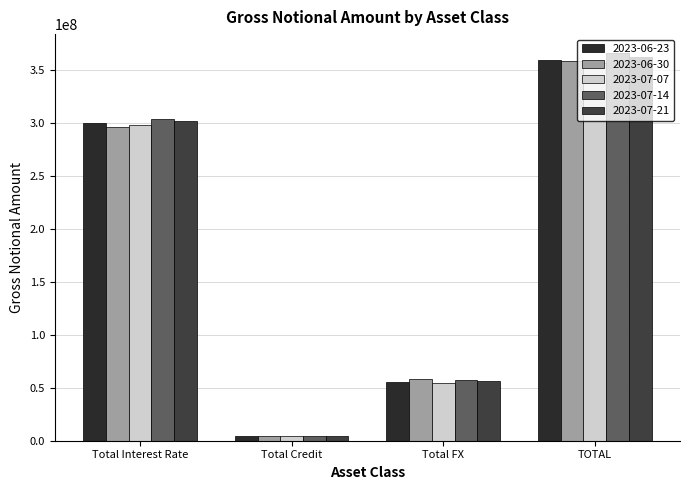

Rank the series by their maximum value, from lowest to highest.

2023-07-07, 2023-06-30, 2023-06-23, 2023-07-21, 2023-07-14